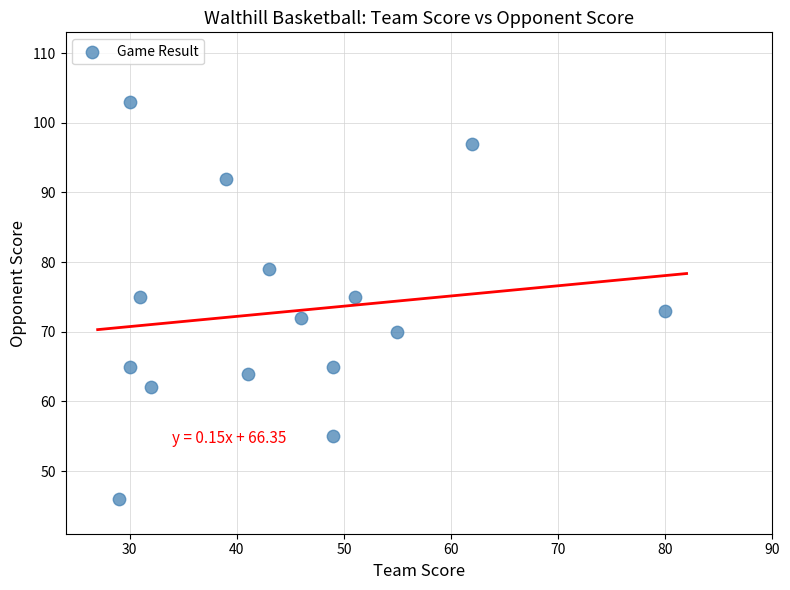

What is the range of X values (max minus min)?

51